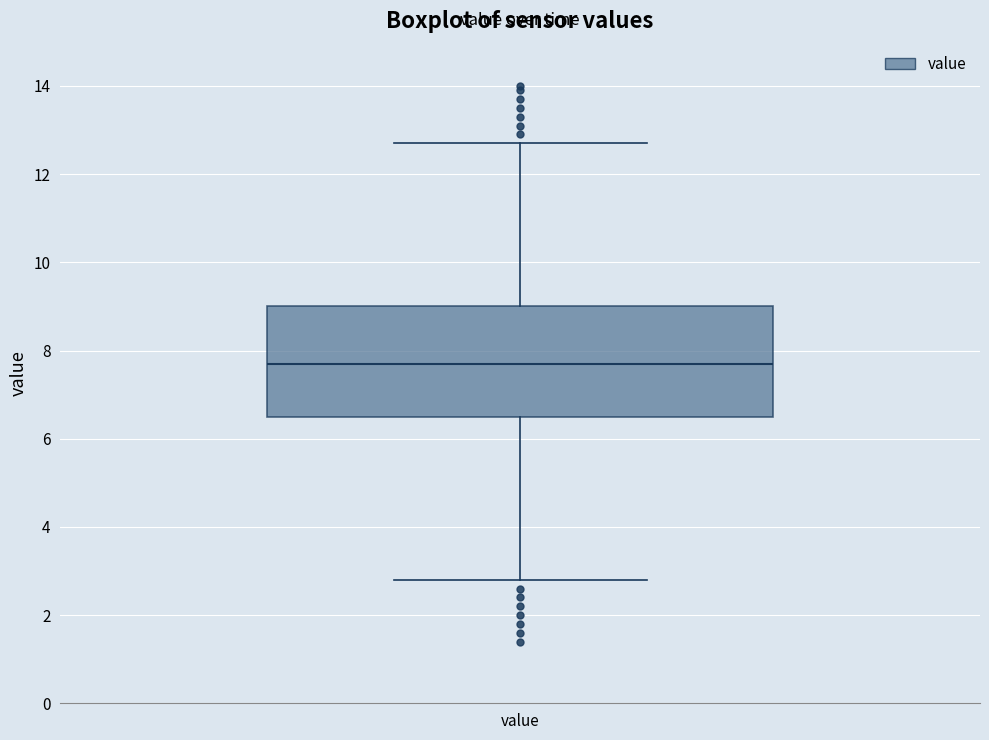

Where is the lower edge of the box for value on the y-axis? The values are not printed on the chart, so give them approximately, as read against the axis.

6.6